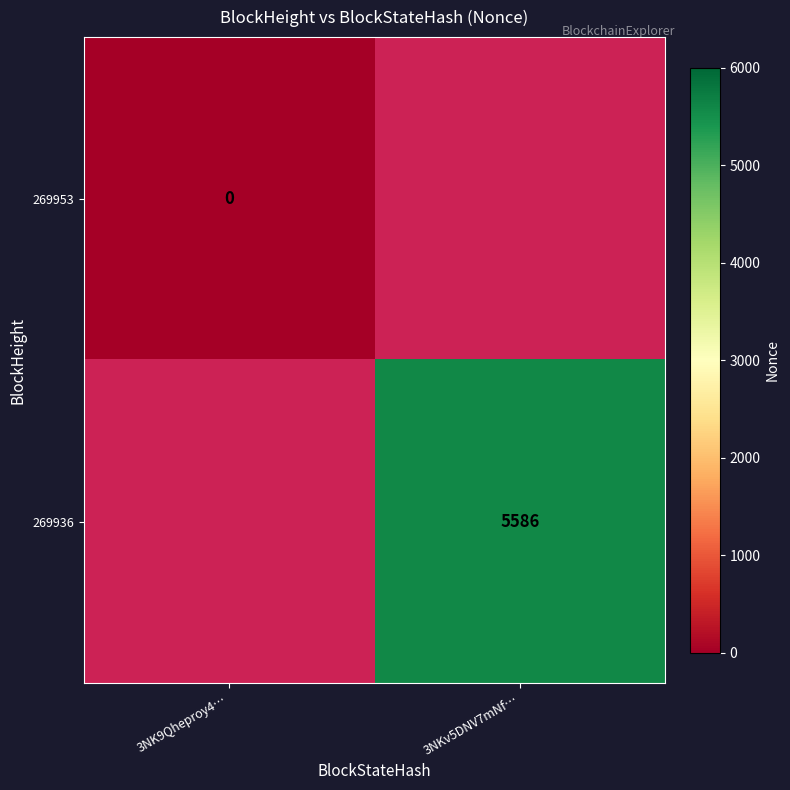

At which category does the chart reach its minimum across all series?

3NK9Qheproy4…